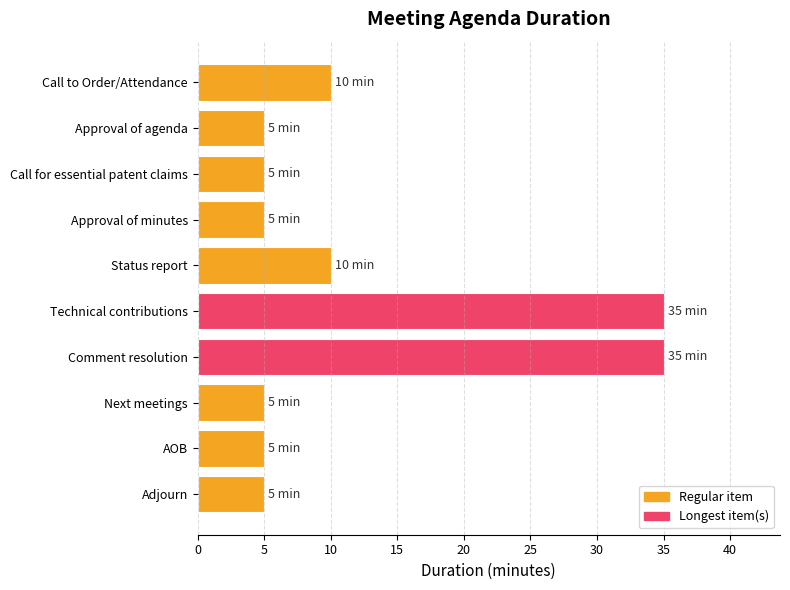

How many bars are there in total?

10